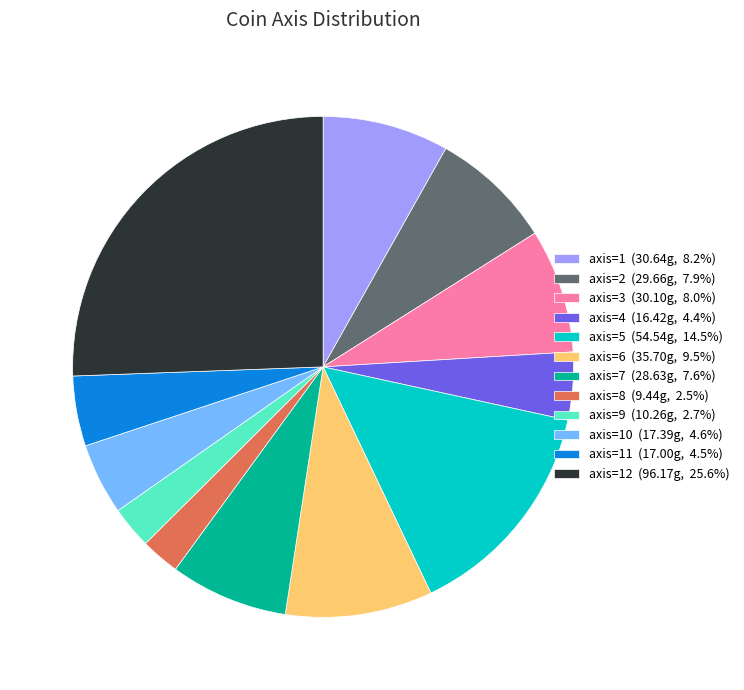

What is the ratio of the value at axis=8 (9.44g, 2.5%) to the value at axis=3 (30.10g, 8.0%)?

0.3